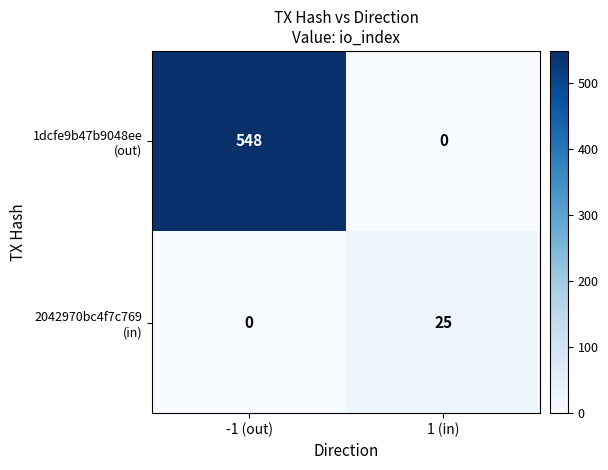

What is the spread (max minus min) of values at 1 (in)?

25